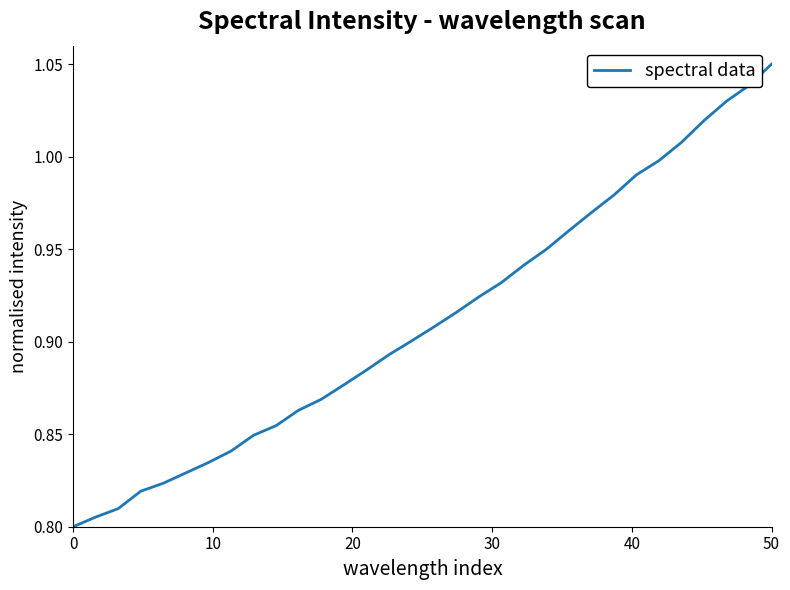

Does the chart display data point markers on the line(s)?

No